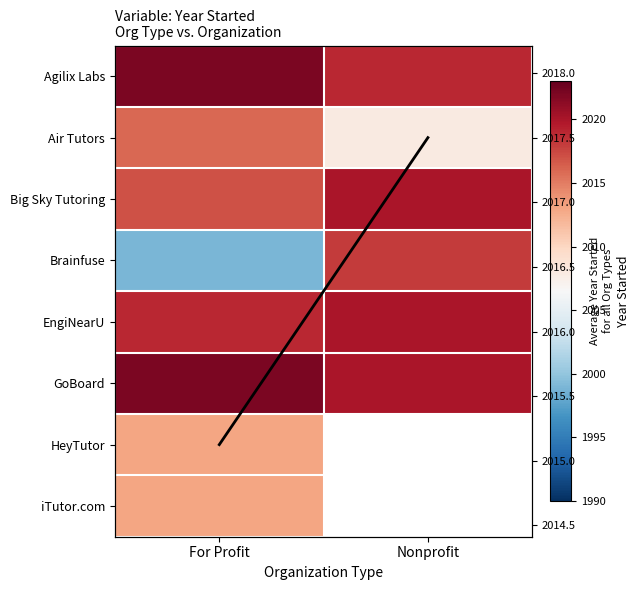

Which series has the largest total across all categories?

GoBoard